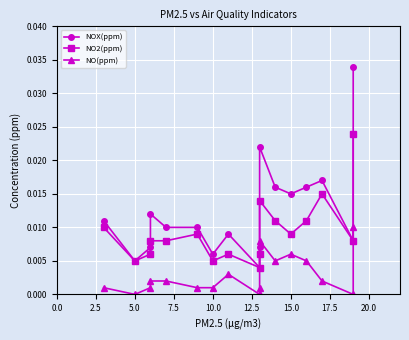

What are all the series names shown in the legend?

NOX(ppm), NO2(ppm), NO(ppm)